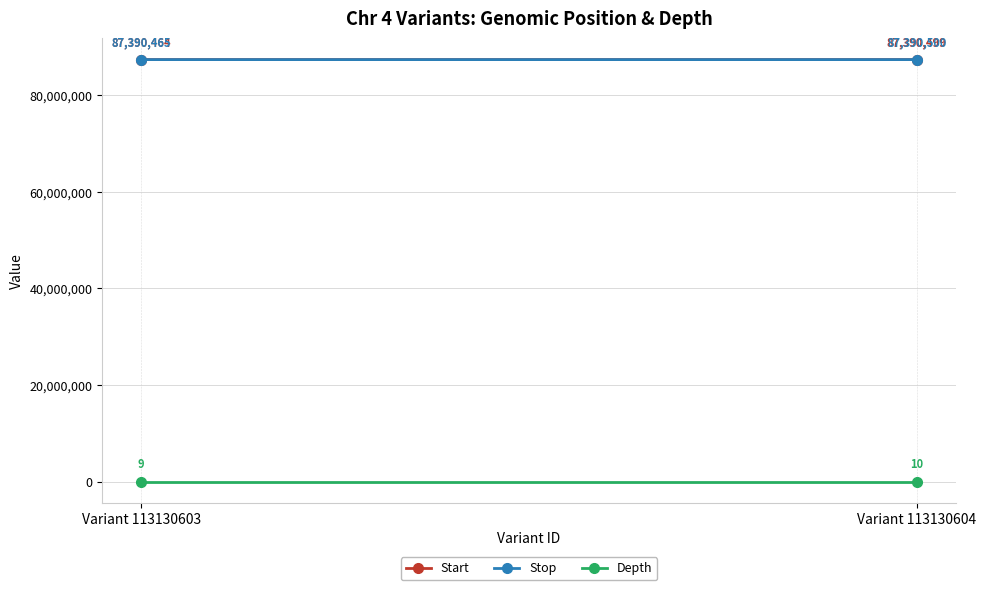

Reading right to left, what are all the values shown in this chart?

Start: 87390499	87390464
Stop: 87390500	87390465
Depth: 10	9